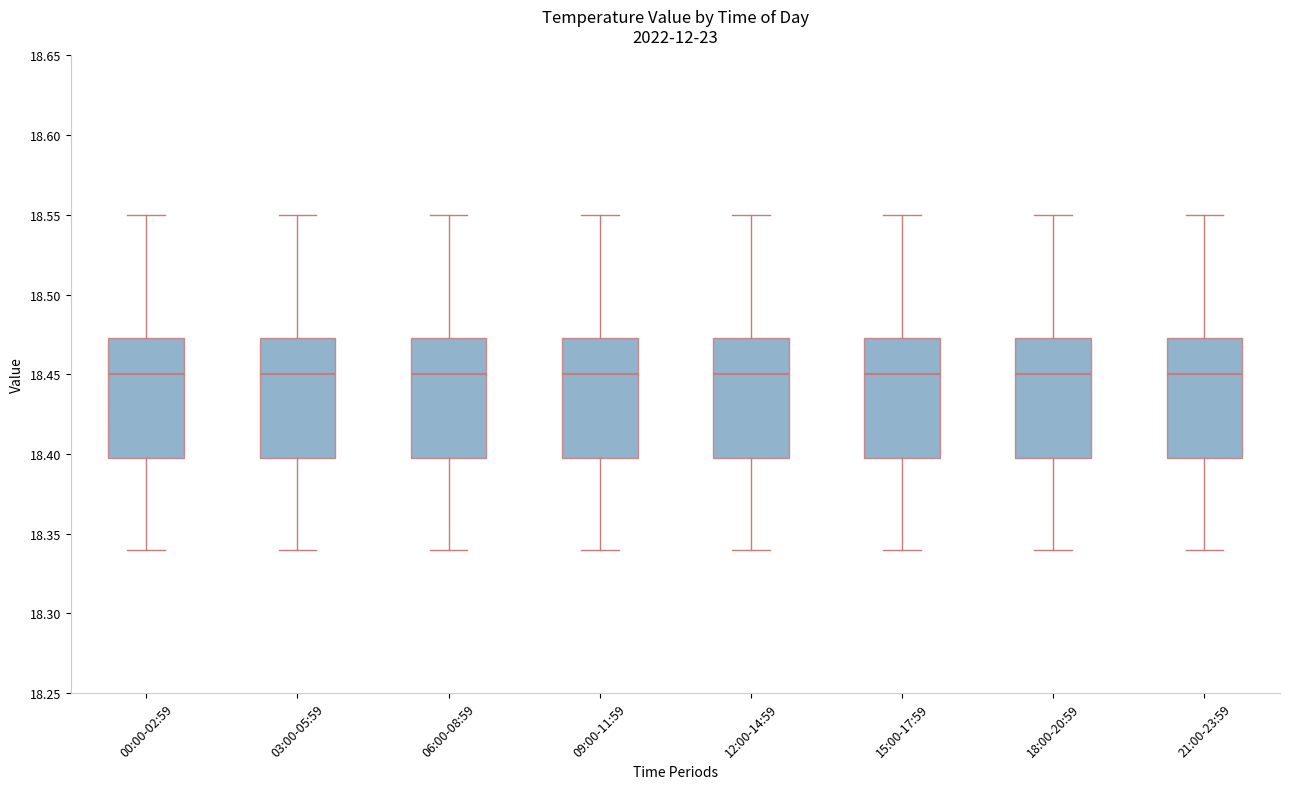

Reading left to right, transcribe this box plot: for each box, give where its median line is, the range the box spans, and where its two whiskers end, as read against the y-axis. The values are not printed on the chart, so give them approximately, as read against the axis.

00:00-02:59: median 18.450, box 18.400 to 18.475, whiskers 18.340 to 18.550
03:00-05:59: median 18.450, box 18.400 to 18.475, whiskers 18.340 to 18.550
06:00-08:59: median 18.450, box 18.400 to 18.475, whiskers 18.340 to 18.550
09:00-11:59: median 18.450, box 18.400 to 18.475, whiskers 18.340 to 18.550
12:00-14:59: median 18.450, box 18.400 to 18.475, whiskers 18.340 to 18.550
15:00-17:59: median 18.450, box 18.400 to 18.475, whiskers 18.340 to 18.550
18:00-20:59: median 18.450, box 18.400 to 18.475, whiskers 18.340 to 18.550
21:00-23:59: median 18.450, box 18.400 to 18.475, whiskers 18.340 to 18.550